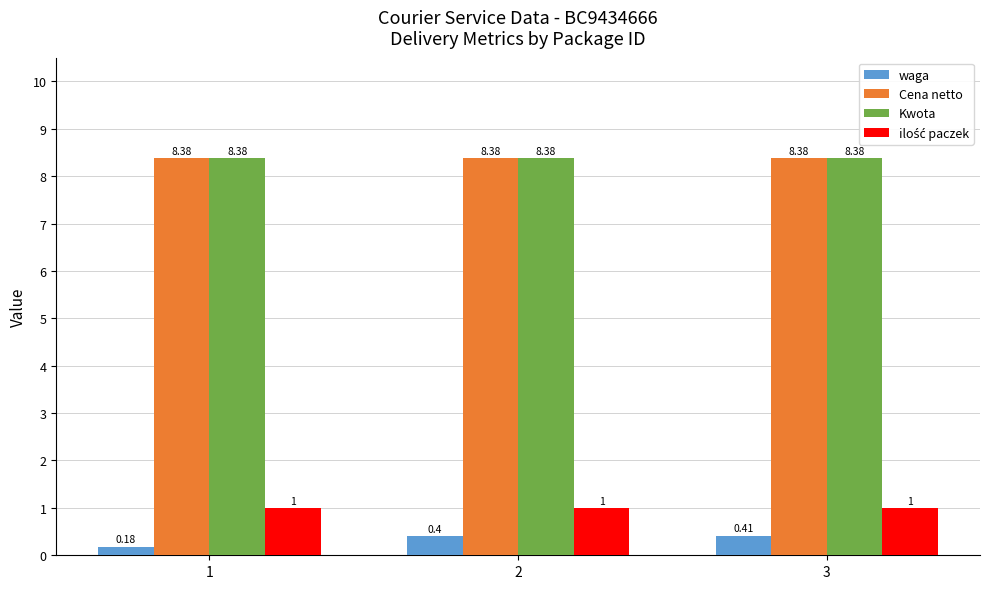

What is the sum of the Kwota values at 3 and 1?

16.8